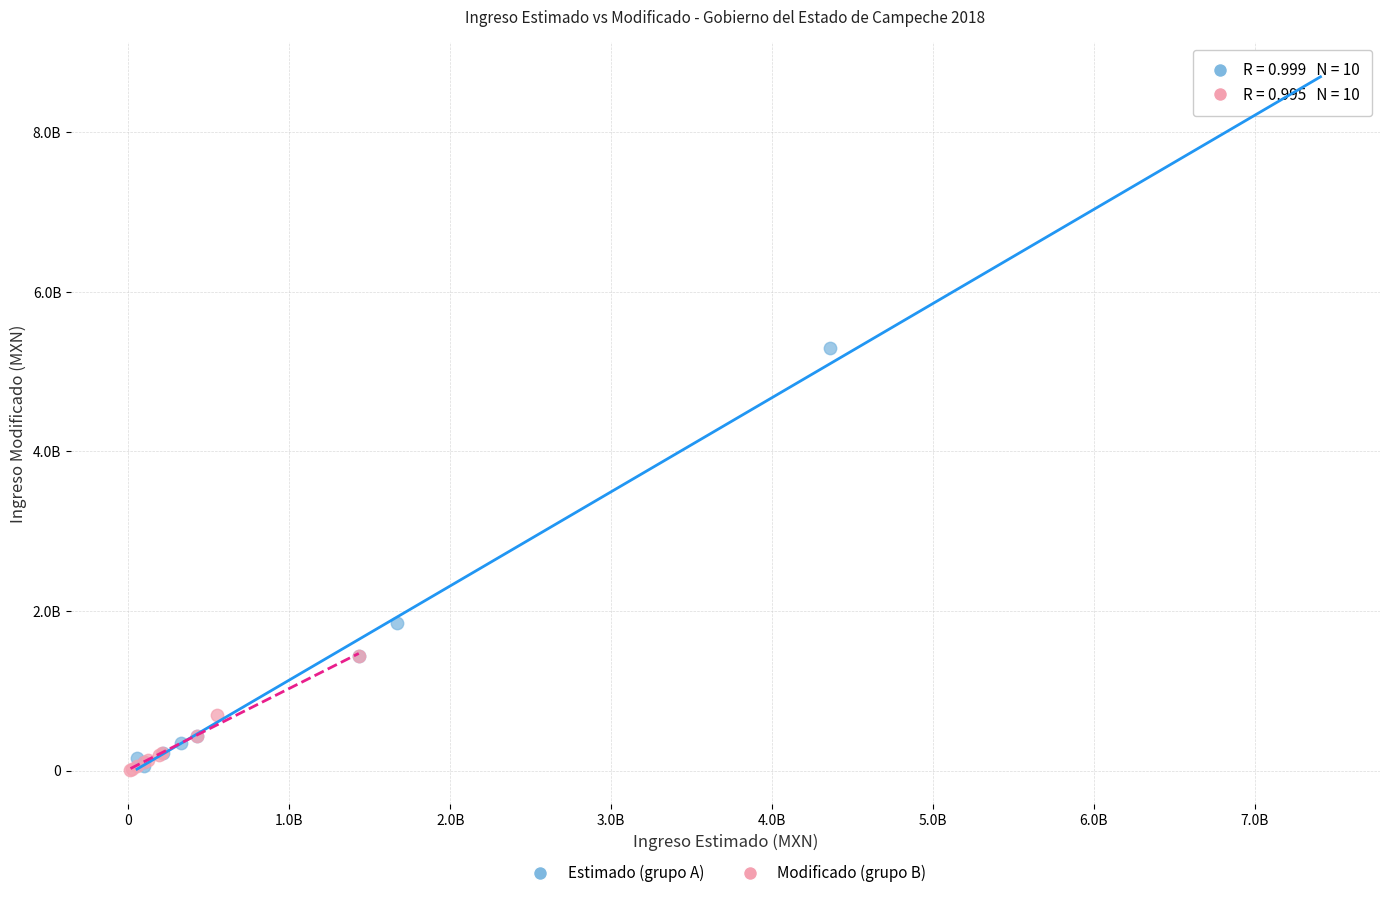

What are all the series names shown in the legend?

Estimado (grupo A), Modificado (grupo B)